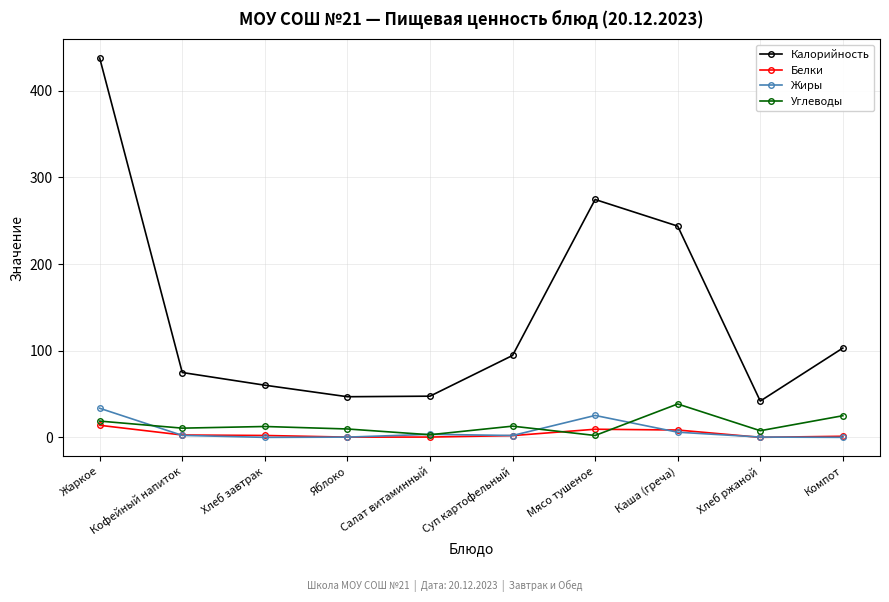

What is the spread (max minus min) of values at Кофейный напиток?

72.5